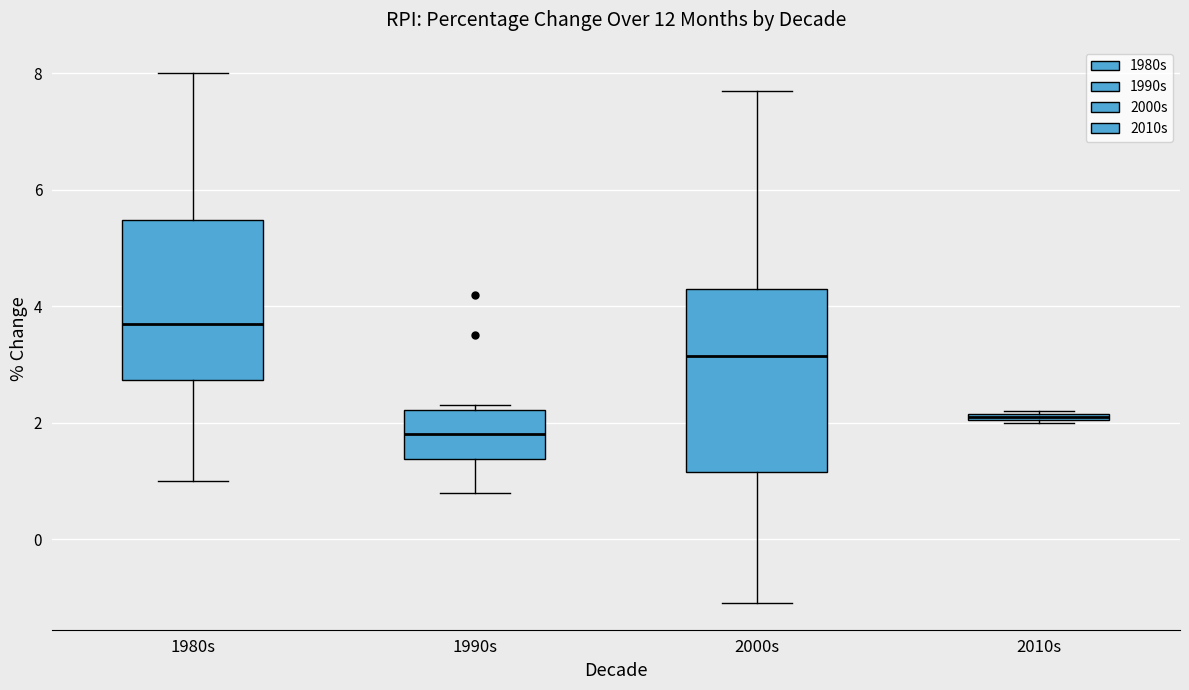

Which box is the tallest, from its lower edge to its upper edge?

2000s